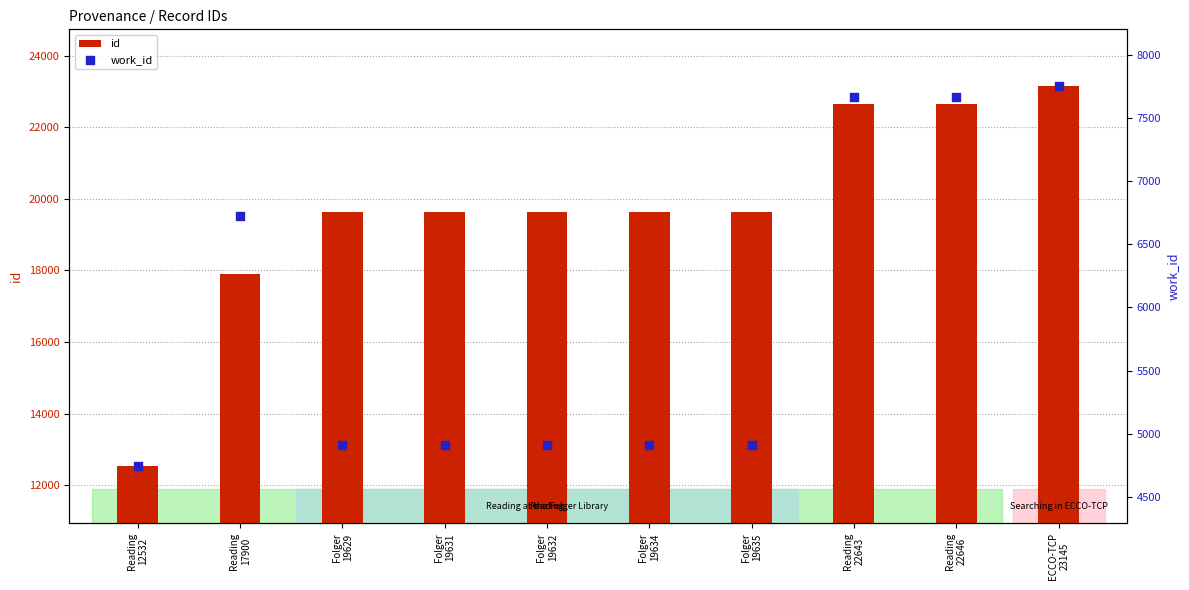

At how many categories does at least one series exceed 19478?

8